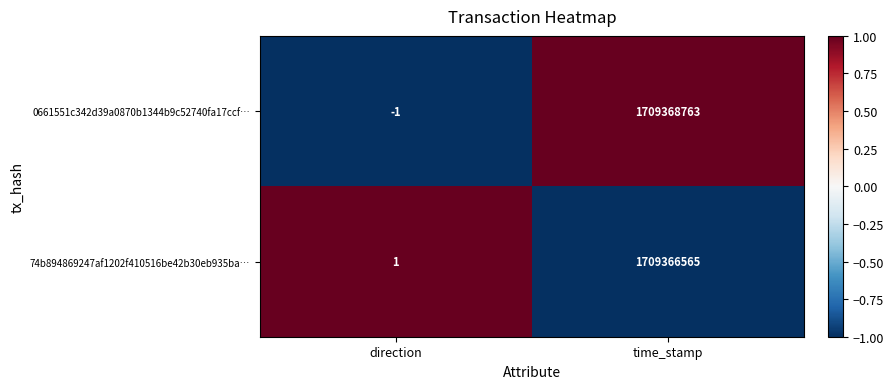

What is the highest value of the 74b894869247af1202f410516be42b30eb935ba… series?

1709366565